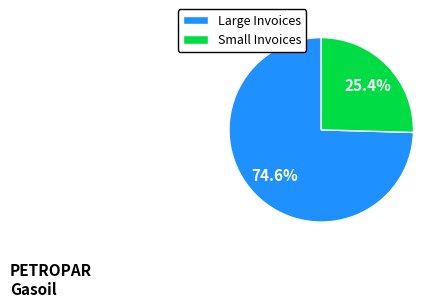

Which category has the biggest portion of the pie?

Large Invoices